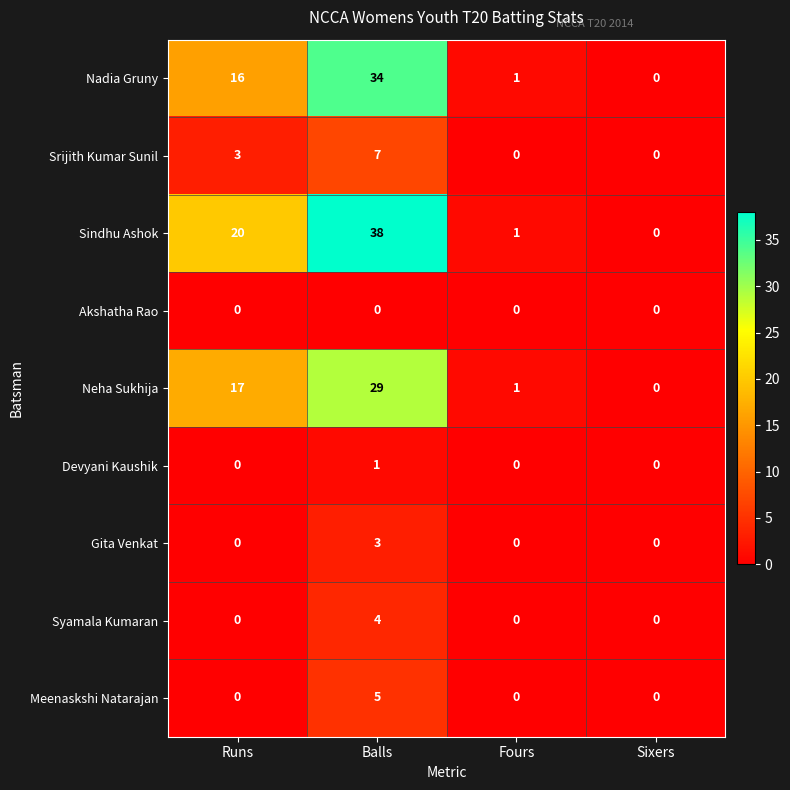

Where is Sindhu Ashok nearest to the value 19?

Runs